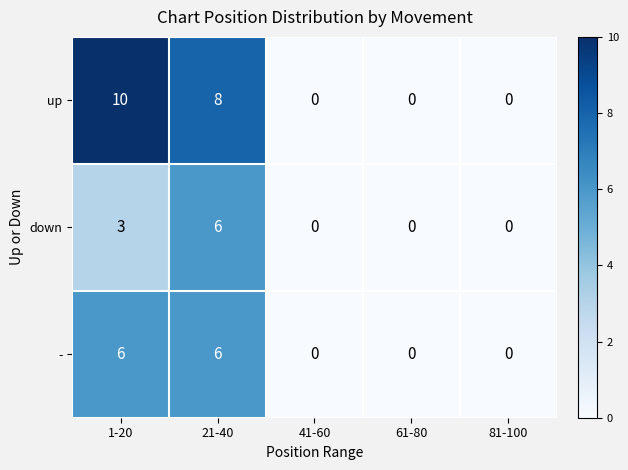

What is the average value of the up series?

4